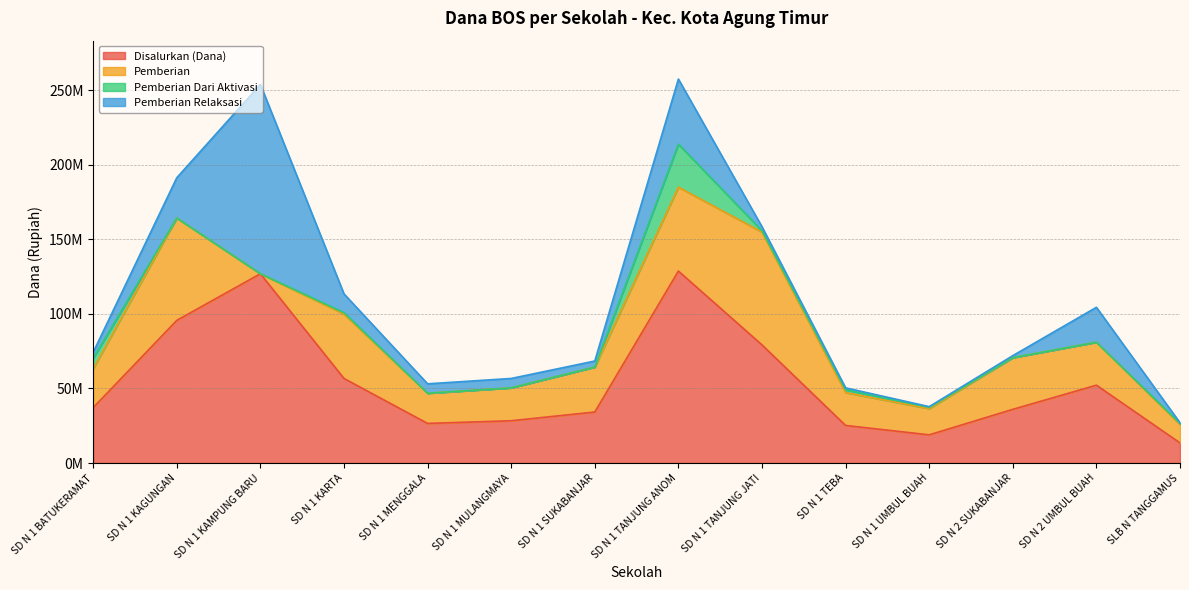

How many data points in Pemberian Relaksasi are above 6300000?

5